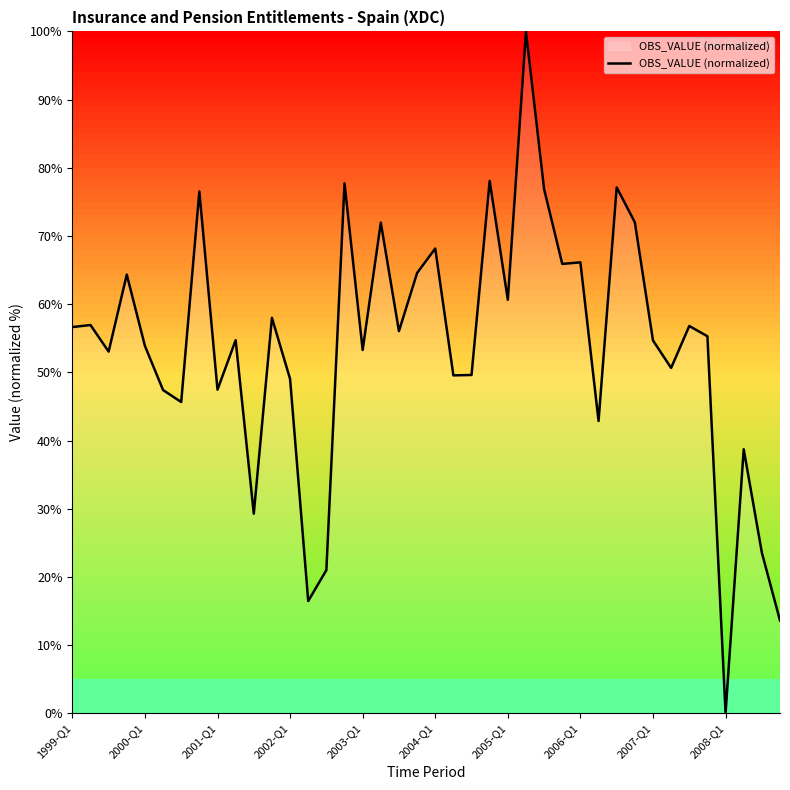

What is the greatest value displayed?

100.0